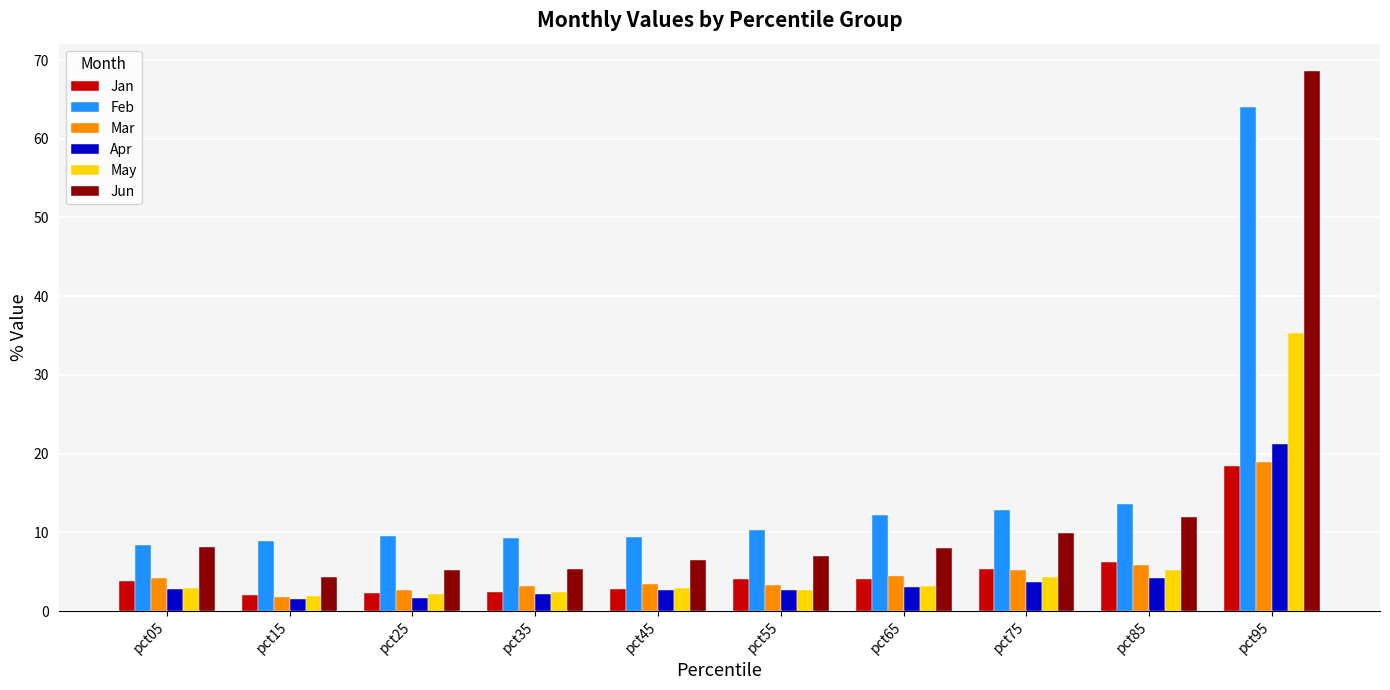

Is the value of Jan at pct75 greater than the value of May at pct25?

Yes